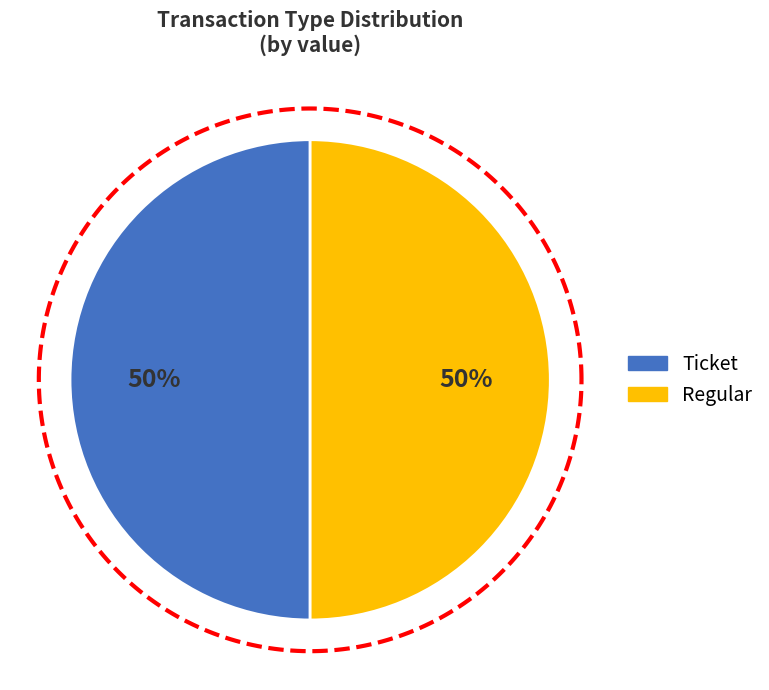

To the nearest percent, what is the average slice percentage?

50%